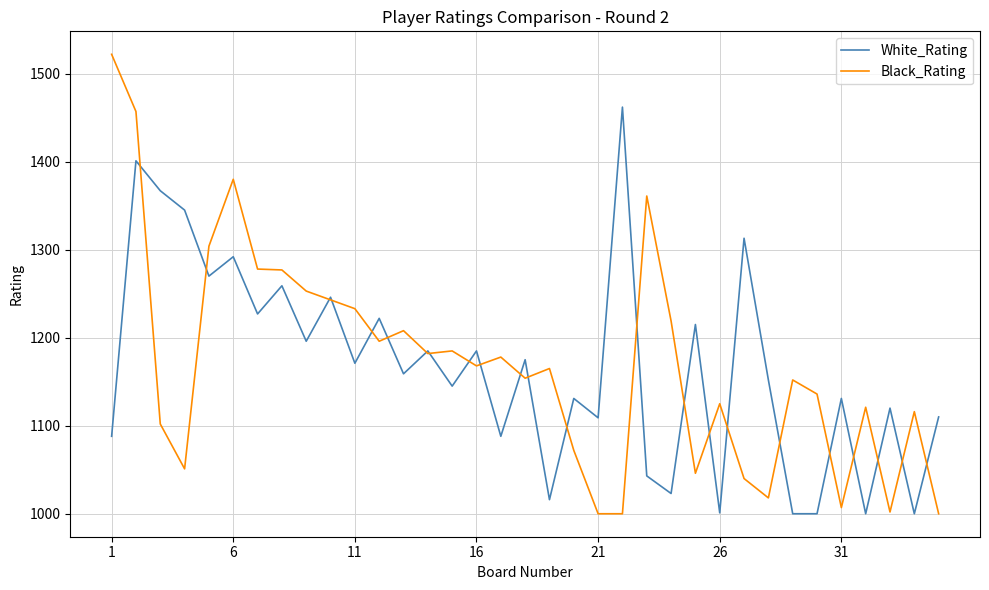

List the series in order of their peak value, highest first.

Black_Rating, White_Rating